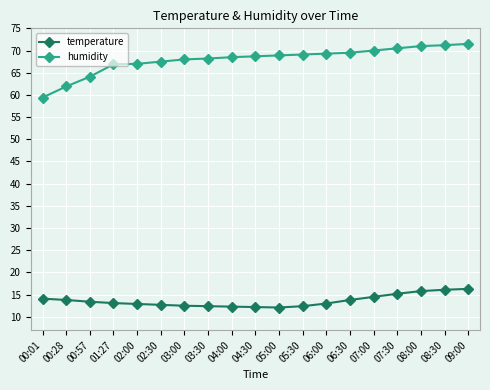

True or false: temperature and humidity cross at least once.

False